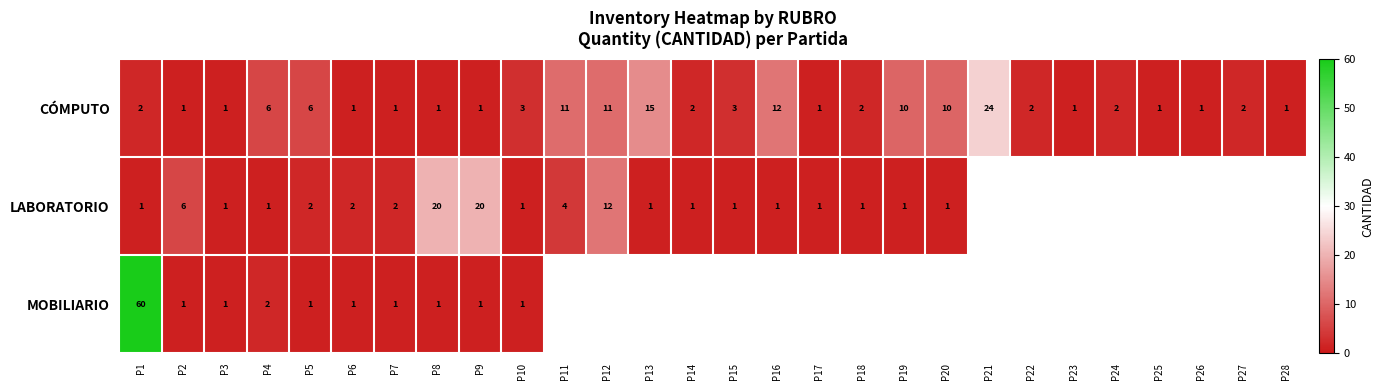

At which label is CÓMPUTO closest to 12?

P16